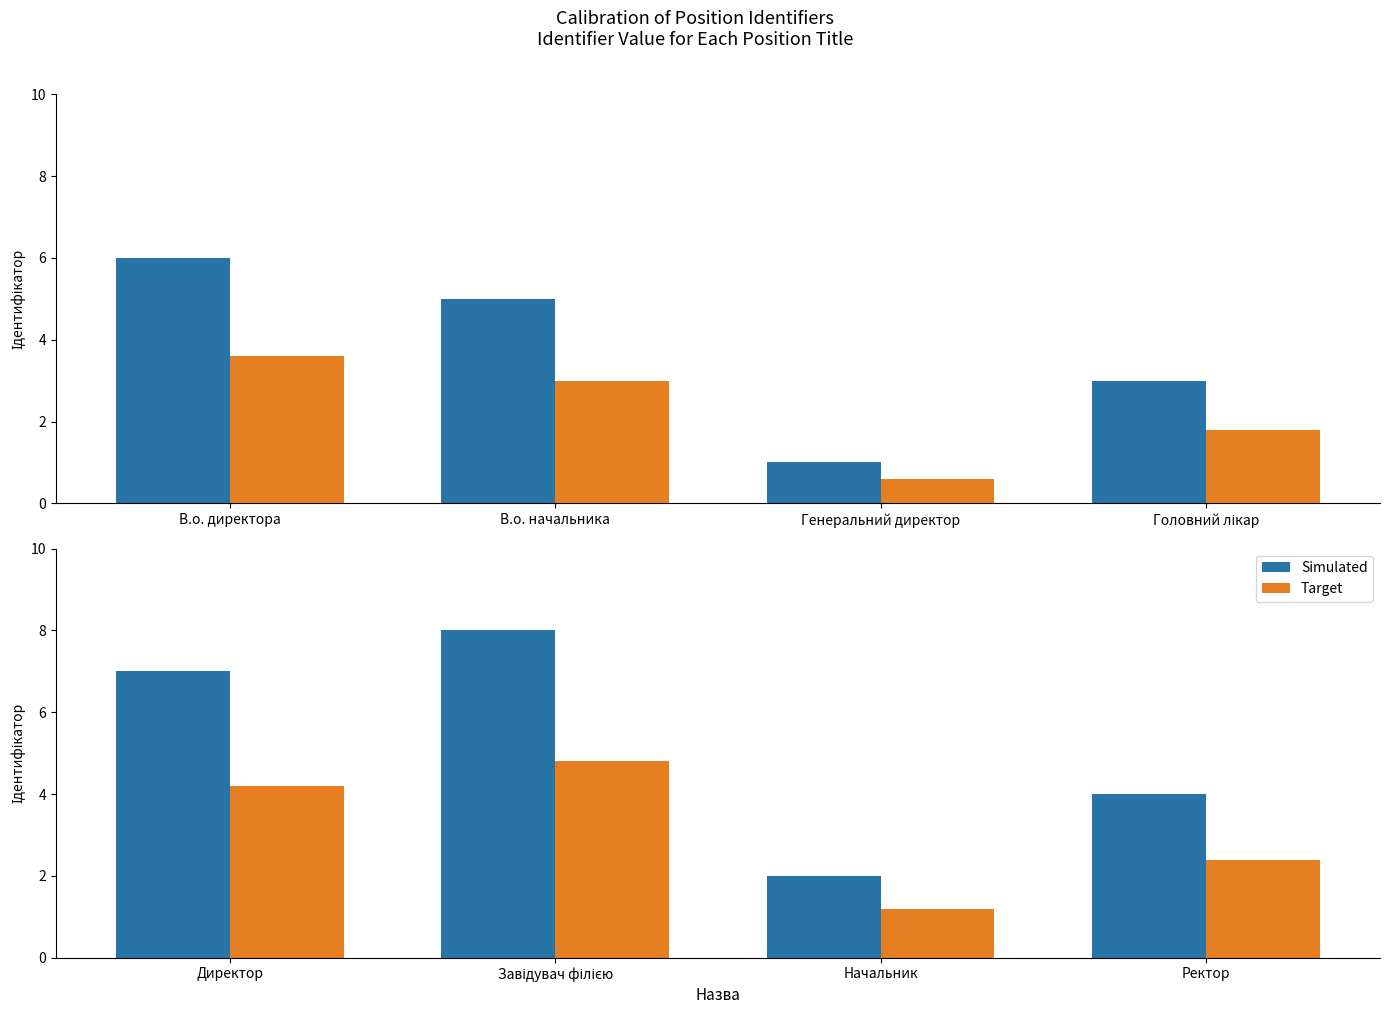

What is the maximum value for Simulated?

8.0